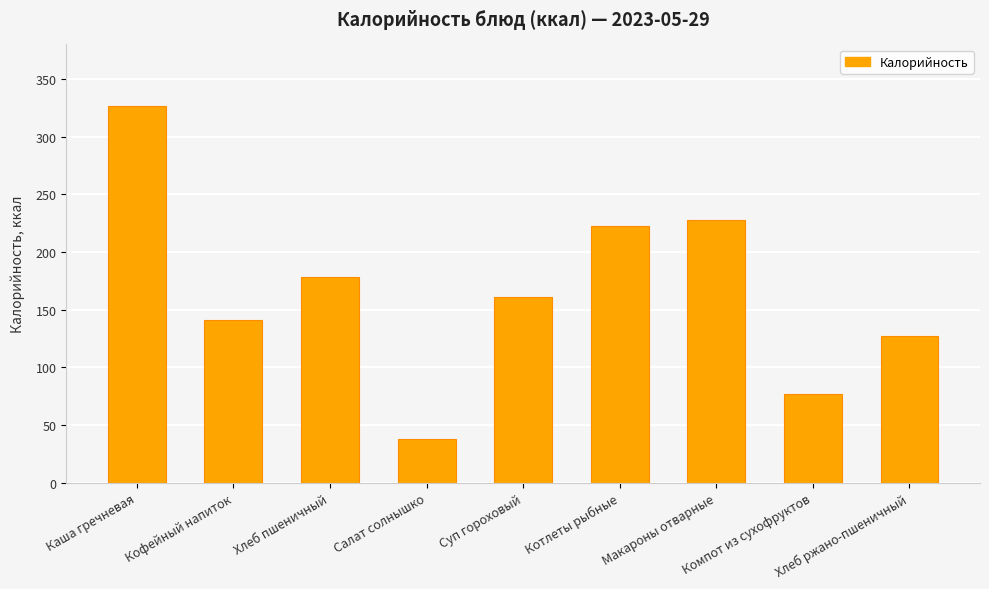

Rank the categories by value from highest to lowest.

Каша гречневая, Макароны отварные, Котлеты рыбные, Хлеб пшеничный, Суп гороховый, Кофейный напиток, Хлеб ржано-пшеничный, Компот из сухофруктов, Салат солнышко